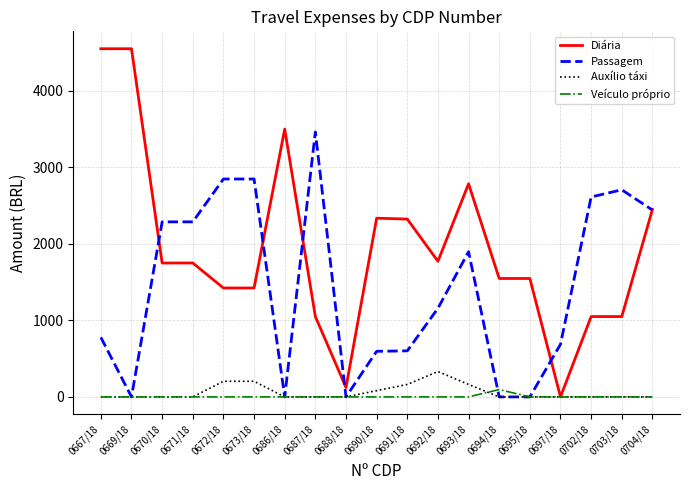

Which series has the largest range (max minus min)?

Diária